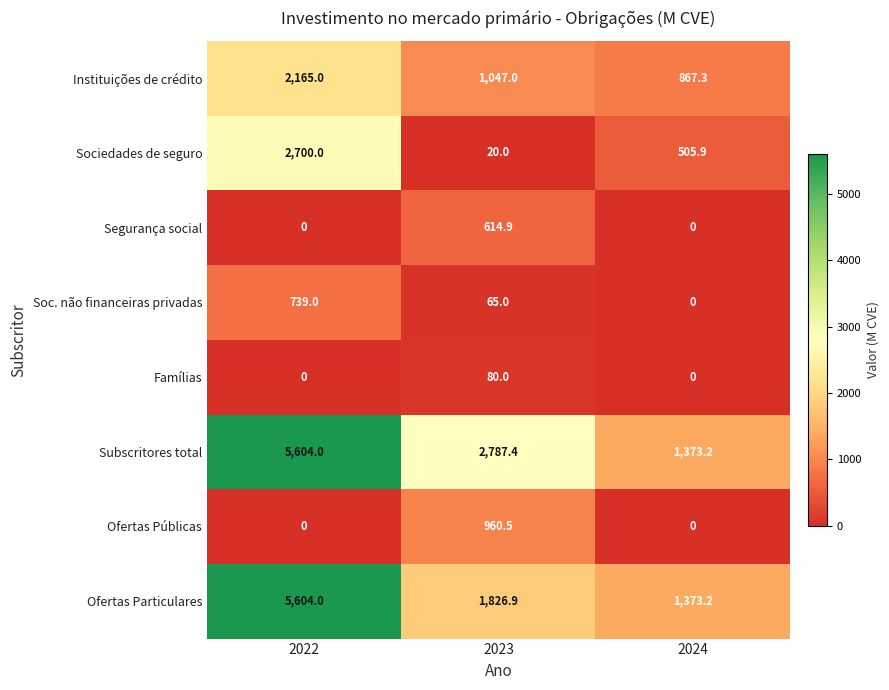

The value of Sociedades de seguro at 2024 is 505.9. True or false?

True